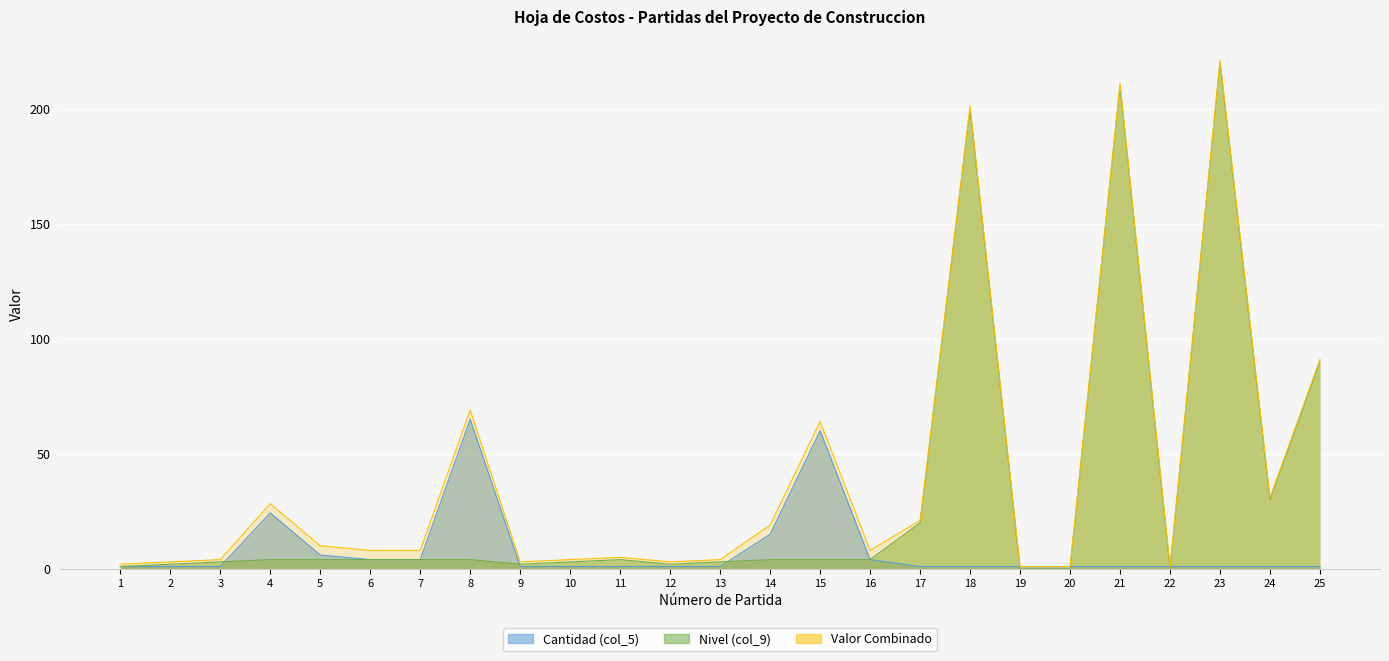

Reading right to left, transcribe all the data shown in this chart.

Cantidad (col_5): 25=1.0	24=1.0	23=1.0	22=1.0	21=1.0	20=1.0	19=1.0	18=1.0	17=1.0	16=4.0	15=60.0	14=15.0	13=1.0	12=1.0	11=1.0	10=1.0	9=1.0	8=65.0	7=4.0	6=4.0	5=6.0	4=24.3	3=1.0	2=1.0	1=1.0
Nivel (col_9): 25=90.0	24=30.0	23=220.0	22=0.0	21=210.0	20=0.0	19=0.0	18=200.0	17=20.0	16=4.0	15=4.0	14=4.0	13=3.0	12=2.0	11=4.0	10=3.0	9=2.0	8=4.0	7=4.0	6=4.0	5=4.0	4=4.0	3=3.0	2=2.0	1=1.0